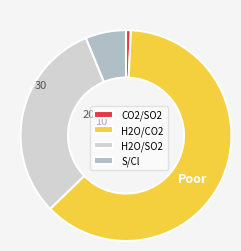

Does S/Cl represent more than half of the total?

No